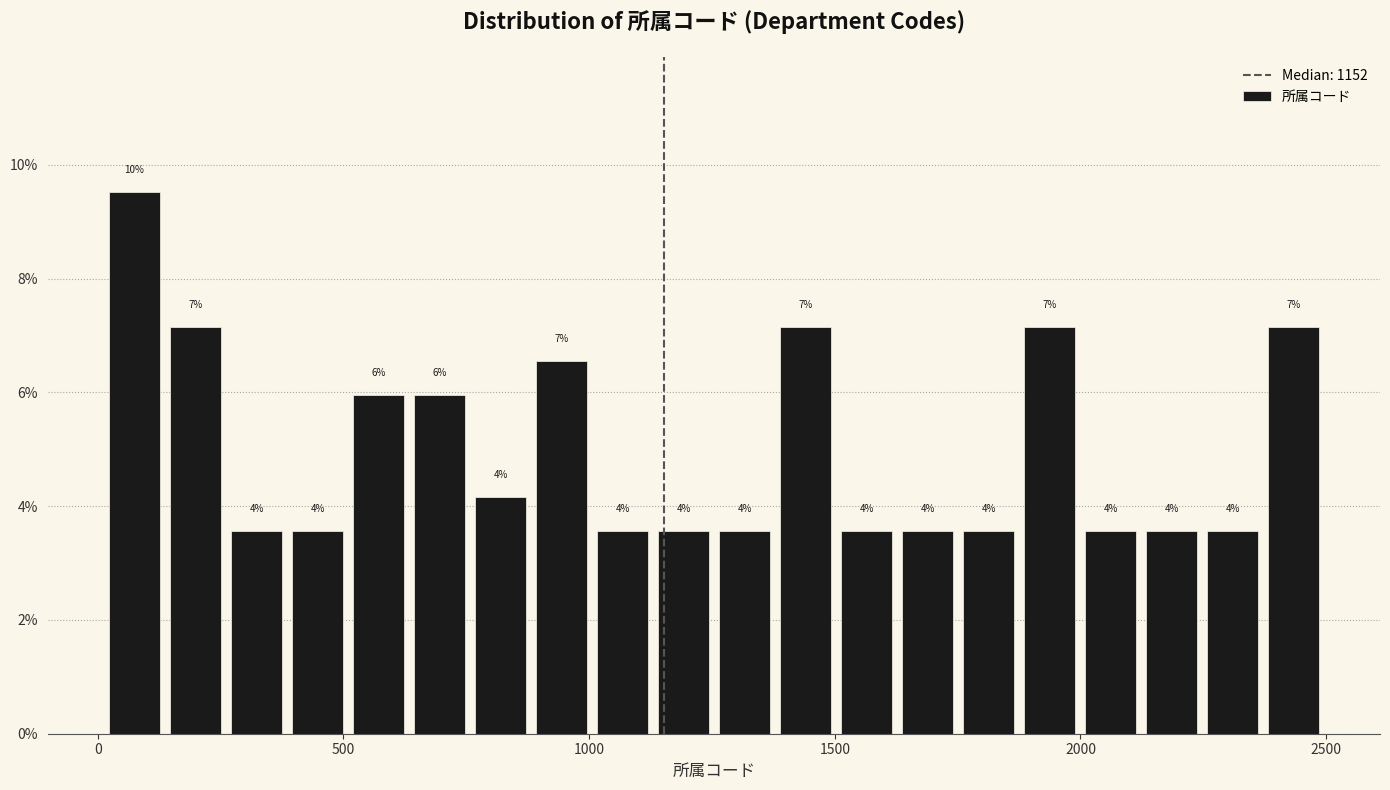

Read against the x-axis, roughly where is the centre of the tallest bar?

50